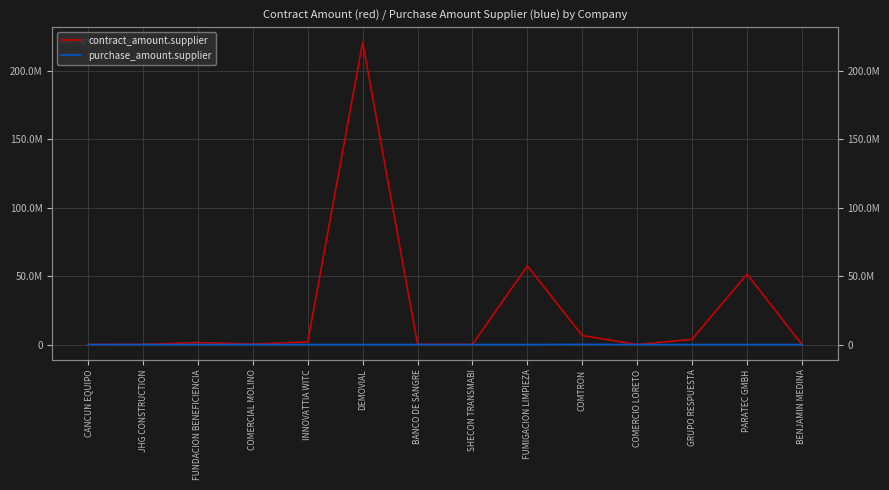

Reading left to right, list all the values displayed in this chart.

contract_amount.supplier: 99210.6	151130.0	1384000.0	366943.9	1848000.0	220624454.6	147938.8	115143.8	57380748.9	6550065.3	3480.0	3820141.5	51406316.1	129122.1
purchase_amount.supplier: 0.0	0.0	0.0	0.0	0.0	0.0	0.0	0.0	0.0	121475.2	0.0	0.0	0.0	0.0